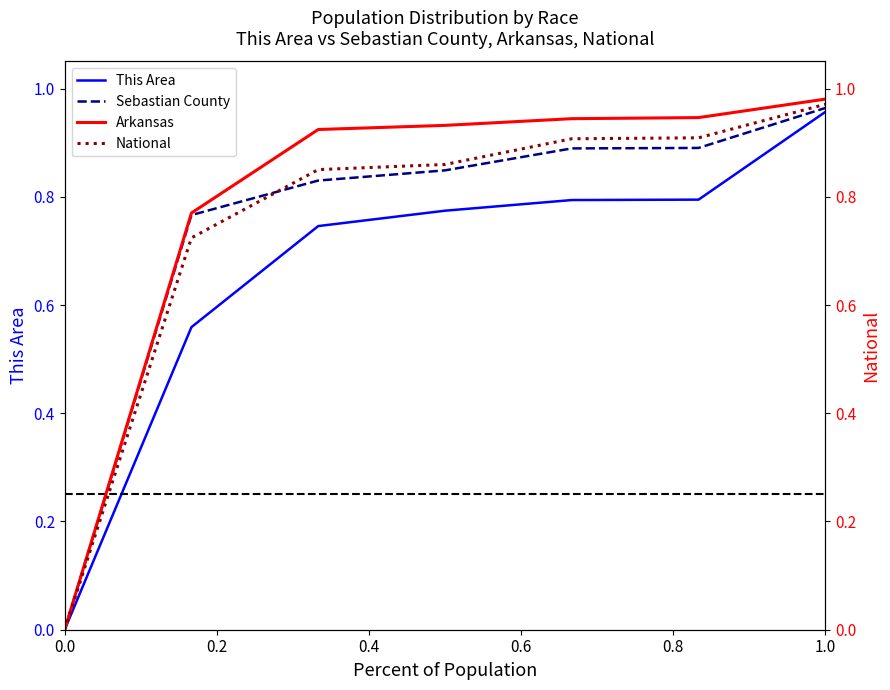

At 0.2, list the series in order from largest to smallest.

Arkansas, Sebastian County, National, This Area